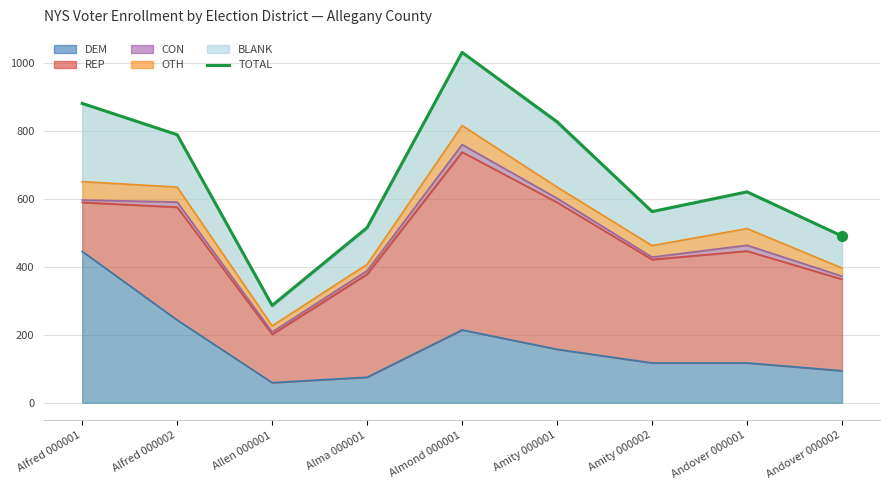

Between Andover 000001 and Alma 000001, which is larger?

Andover 000001